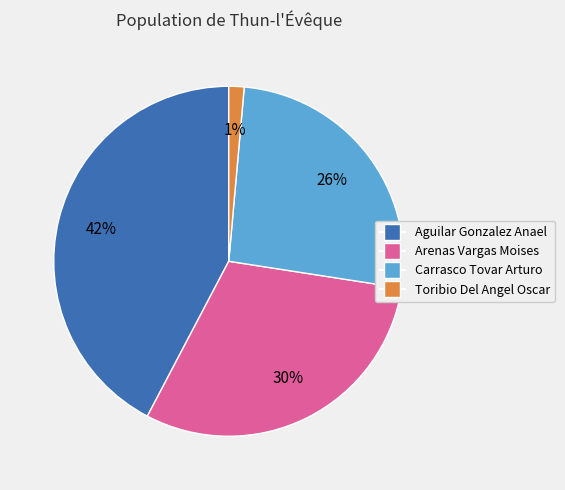

How many segments does this pie chart have?

4